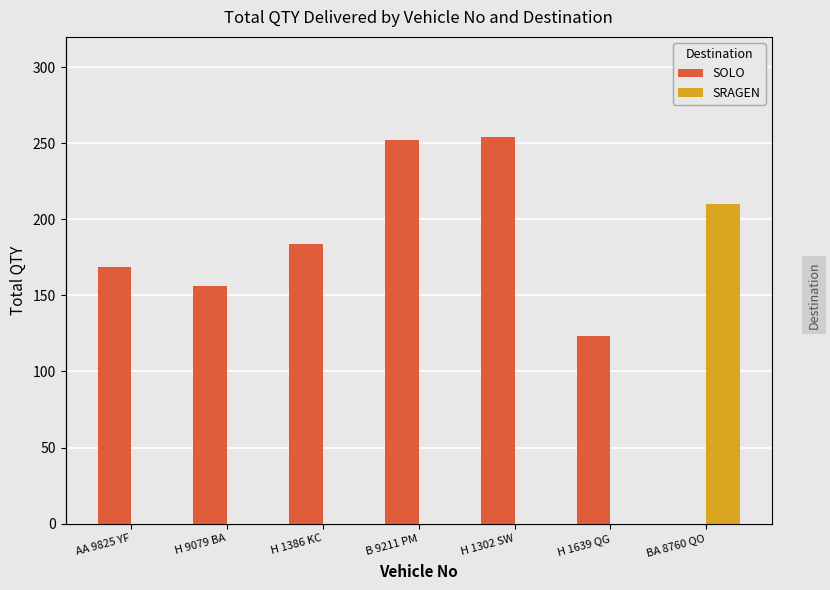

True or false: SRAGEN has a value of 77 at H 1302 SW.

False